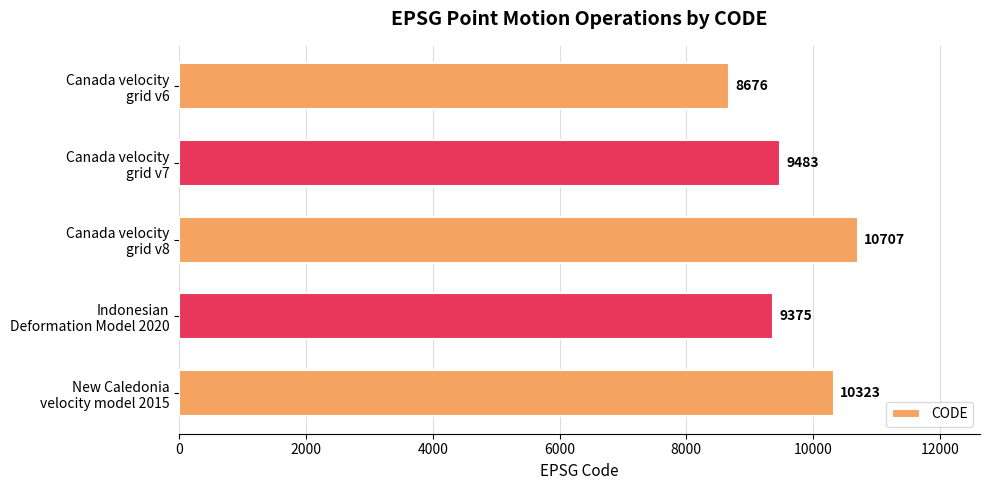

How many values are below 9483?

2